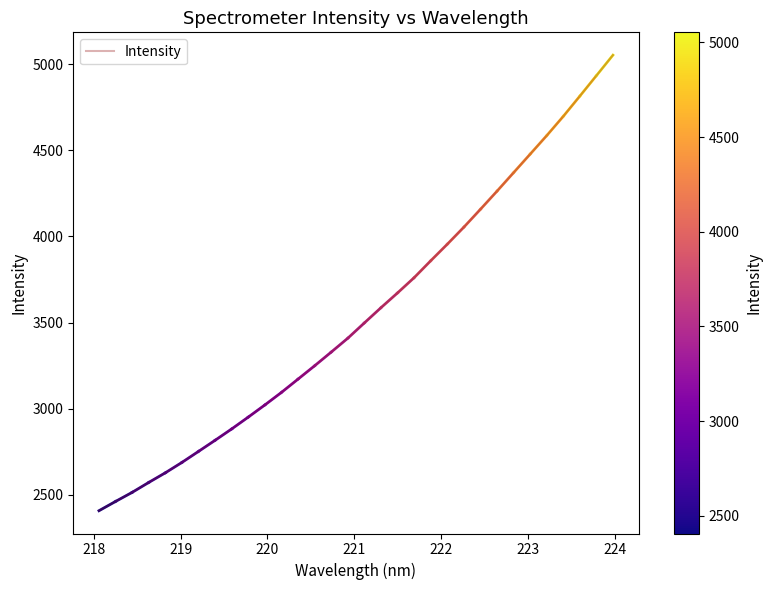

How many categories are shown in the chart?

32